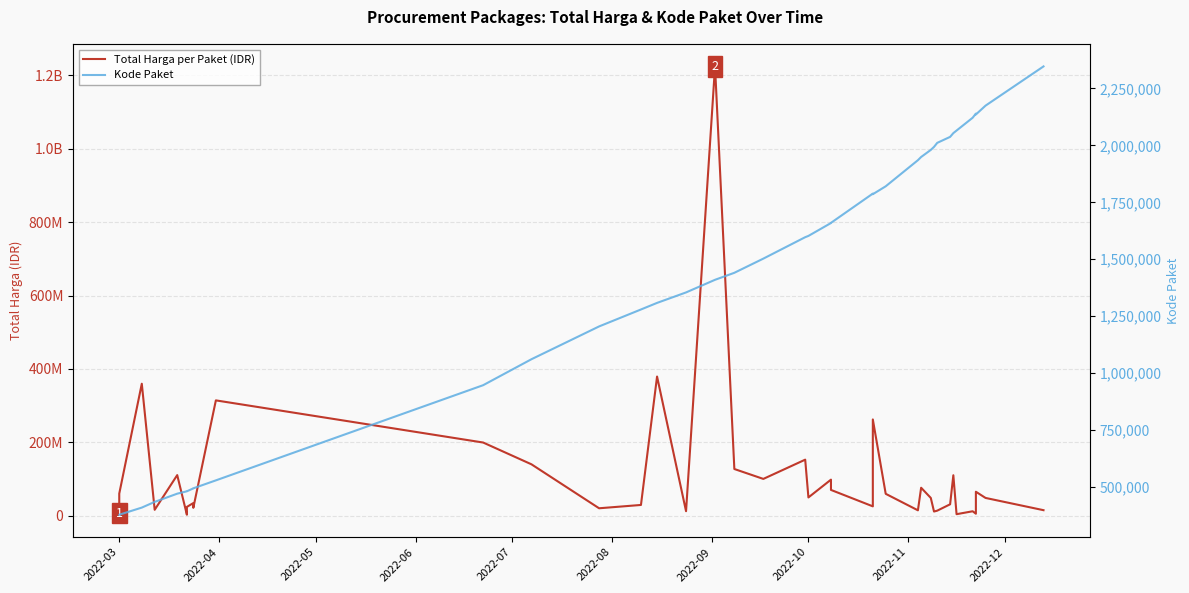

Which category has the lowest value across all series?

2022-03